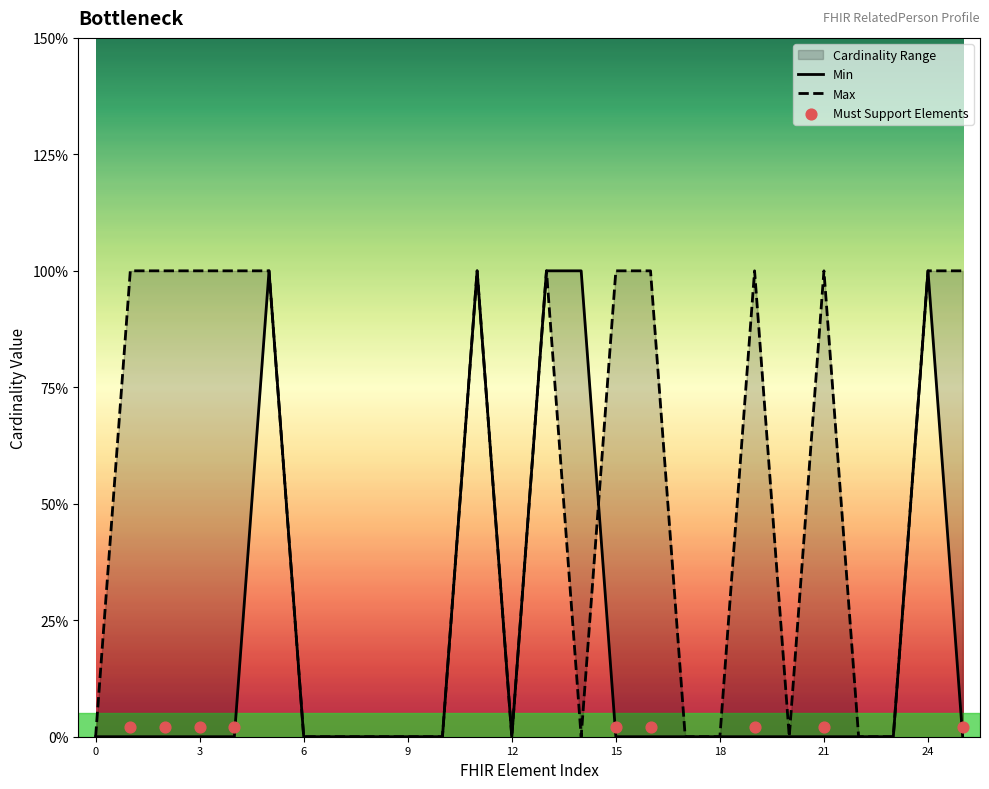

Which series has the widest spread of Y values?

Min